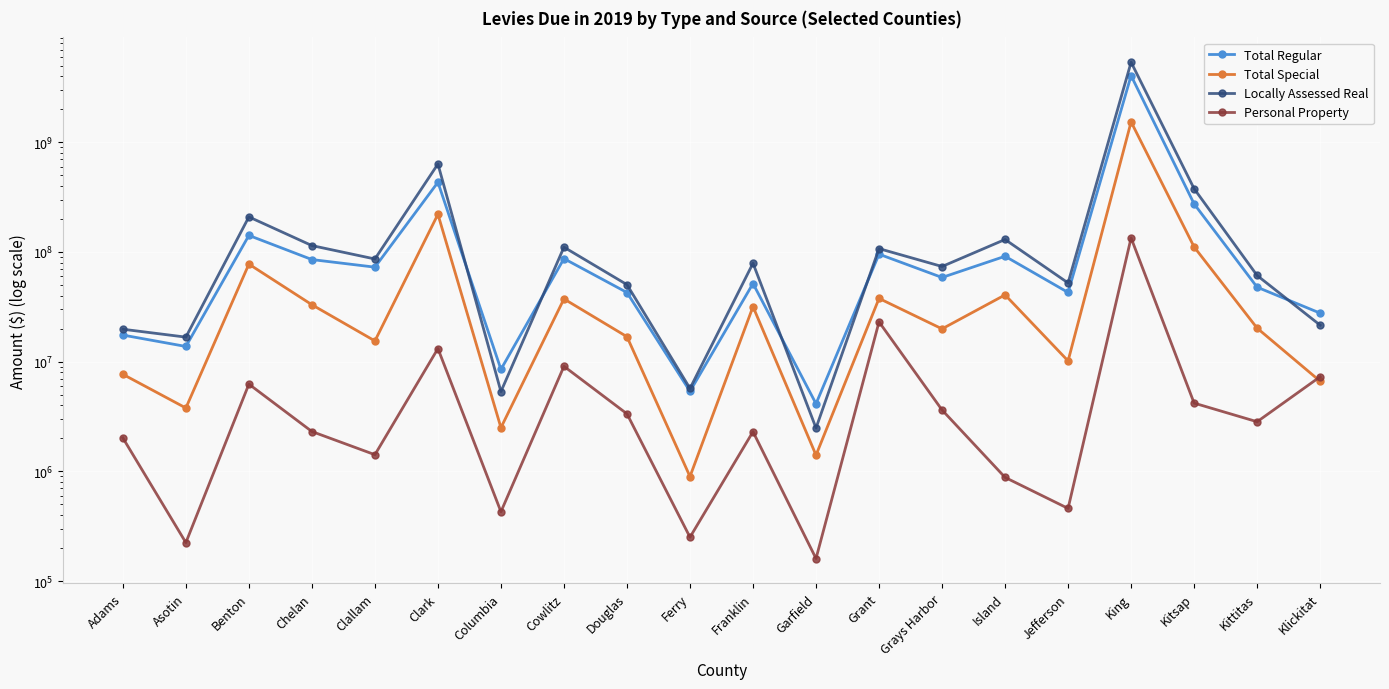

Is the value of Locally Assessed Real at Clallam greater than the value of Total Special at Cowlitz?

Yes